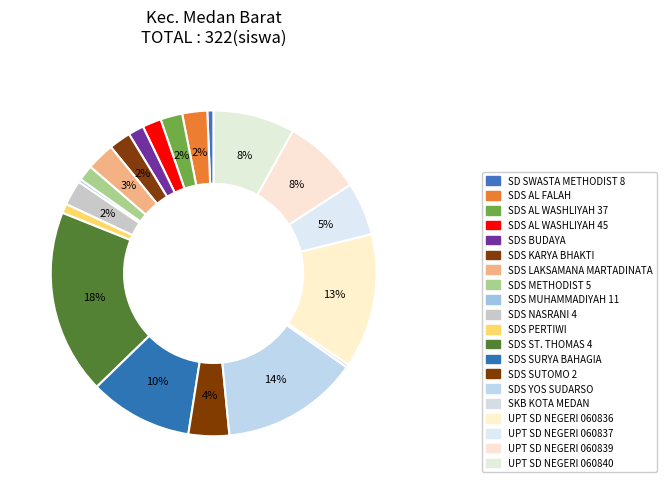

How many slices are in this pie chart?

20